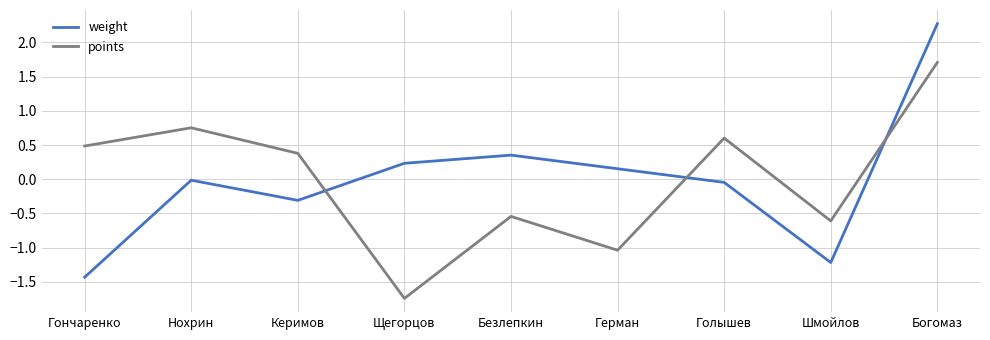

At which category does weight reach its first local peak?

Нохрин